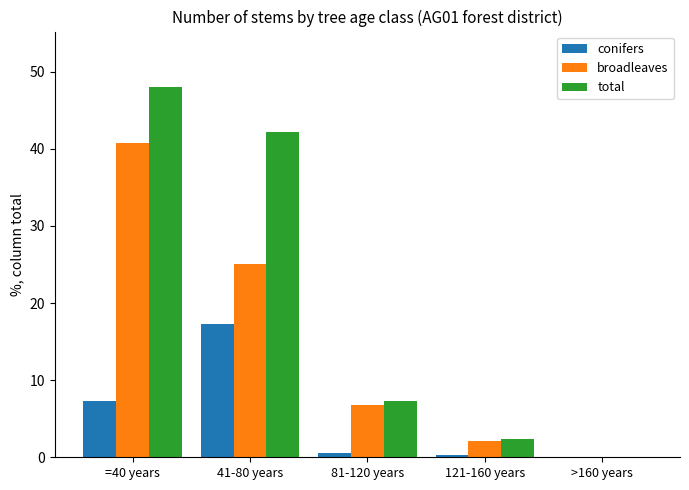

What is the sum of all conifers values?

25.4